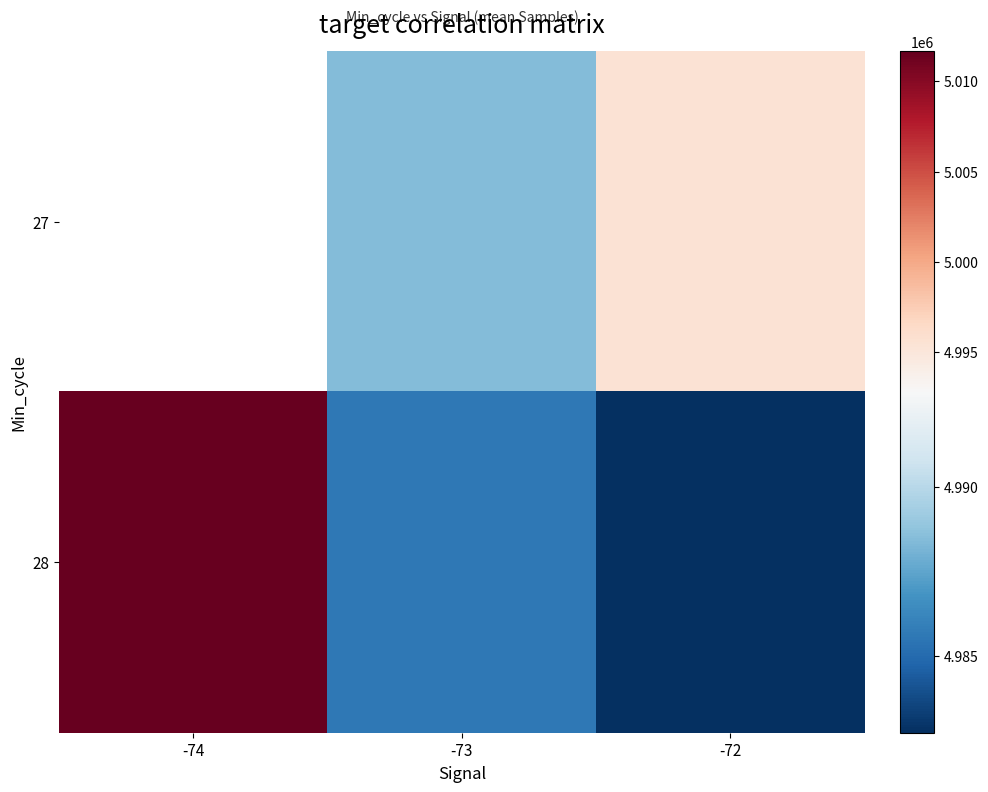

Rank the series by their average value, from highest to lowest.

27, 28